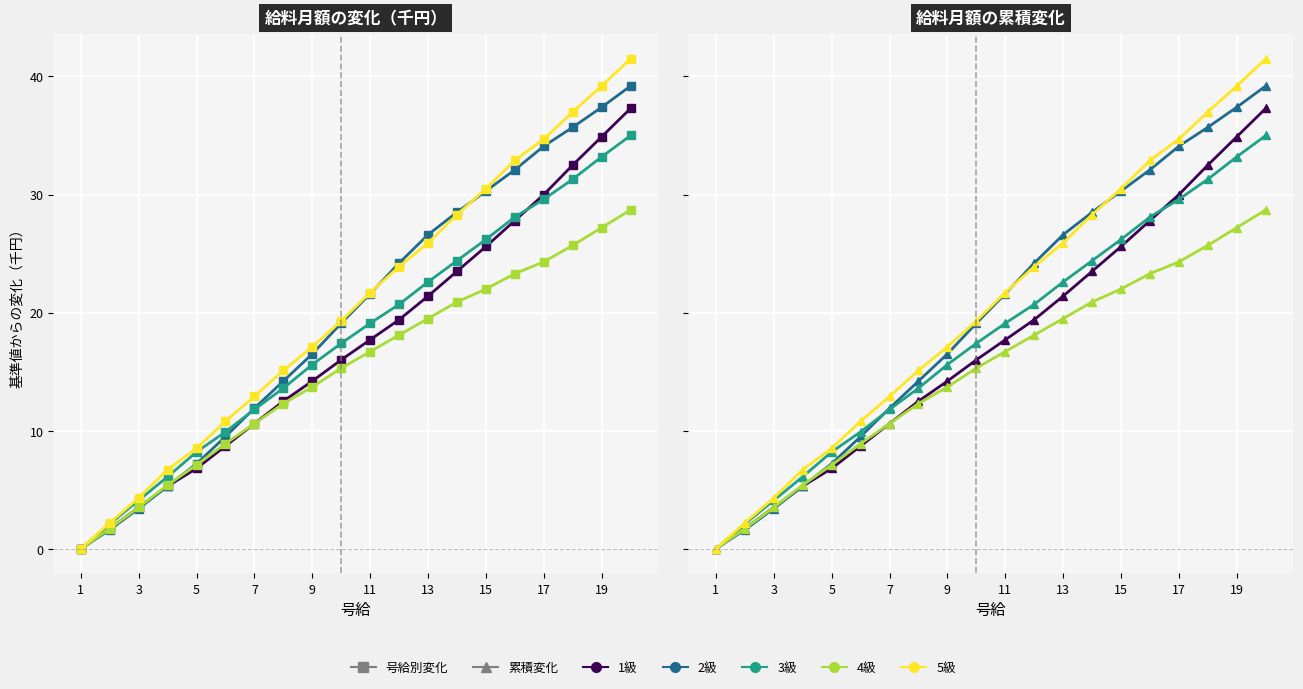

Is the value of 1級 at 17 greater than the value of 5級 at 1?

Yes